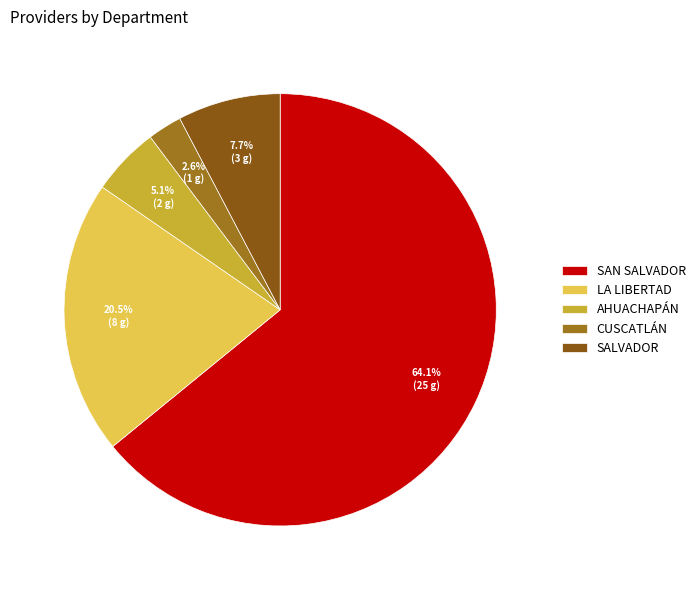

Is it true that CUSCATLÁN is 17% of the pie?

False